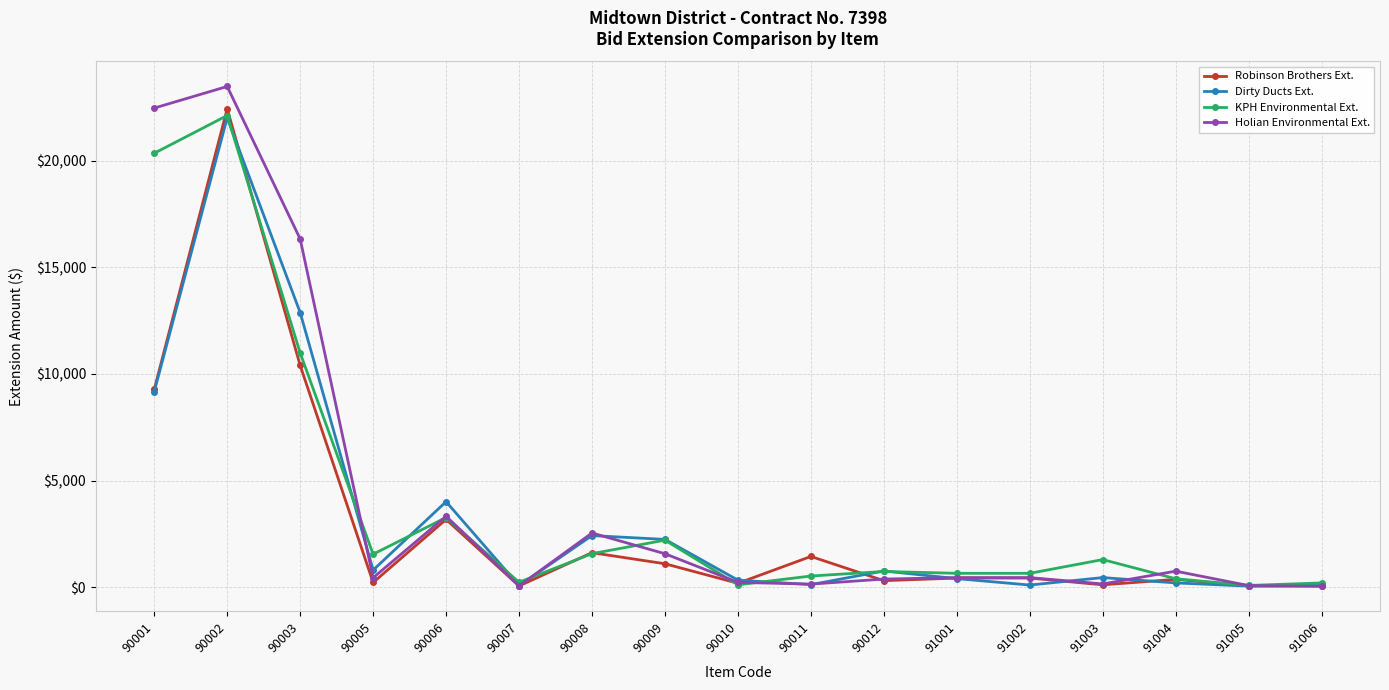

True or false: KPH Environmental Ext. has more than 1 points higher than both neighbors.

True